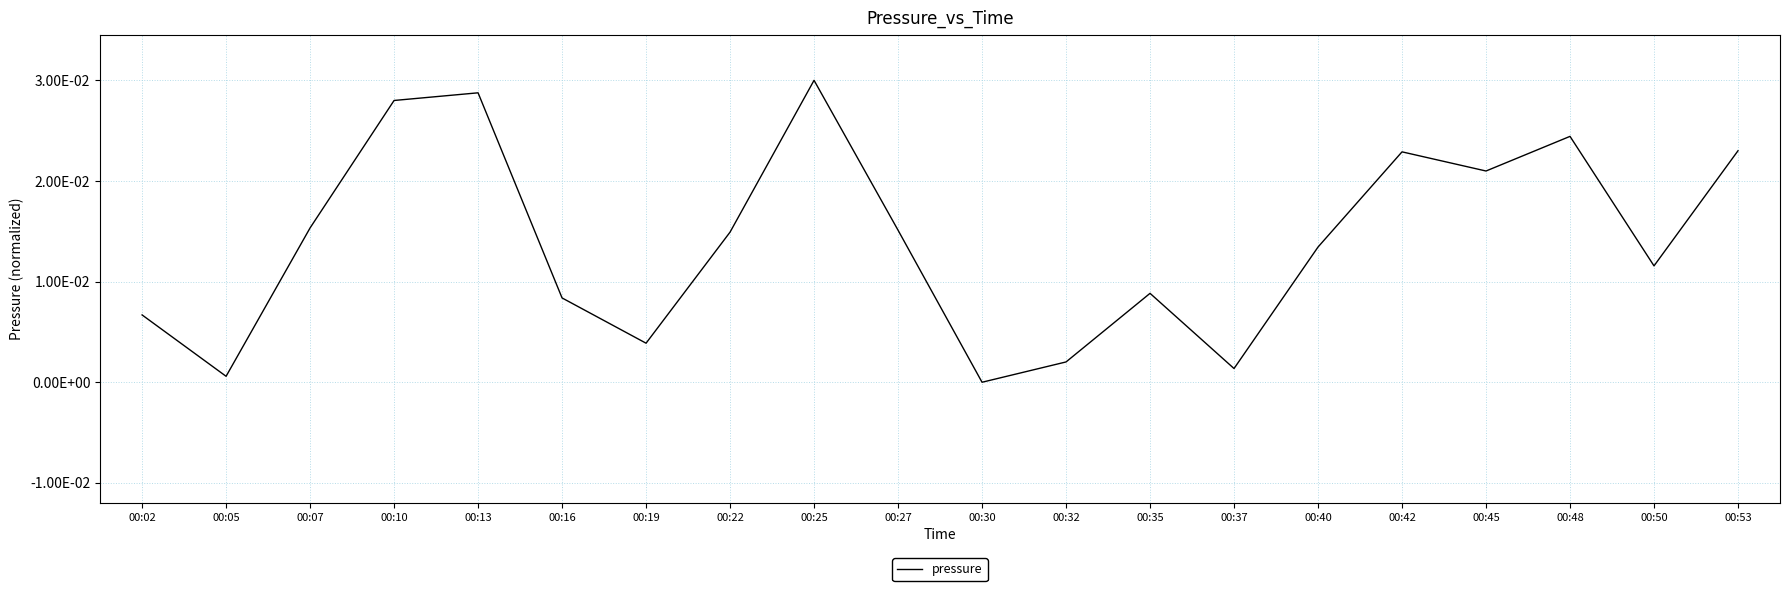

Does the chart have visible grid lines?

Yes